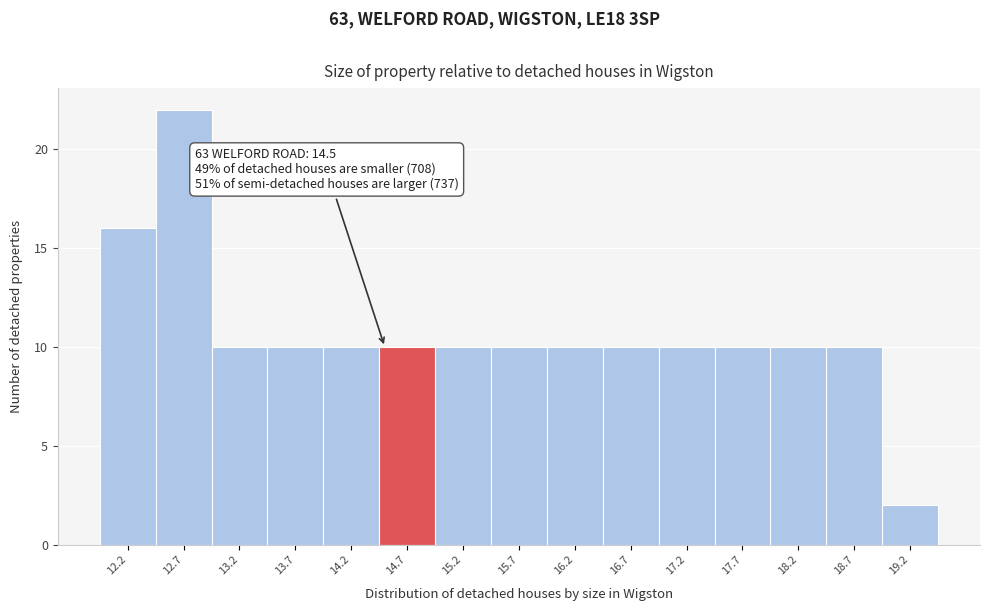

Which range on the x-axis has the tallest bar?

12.45 to 12.95